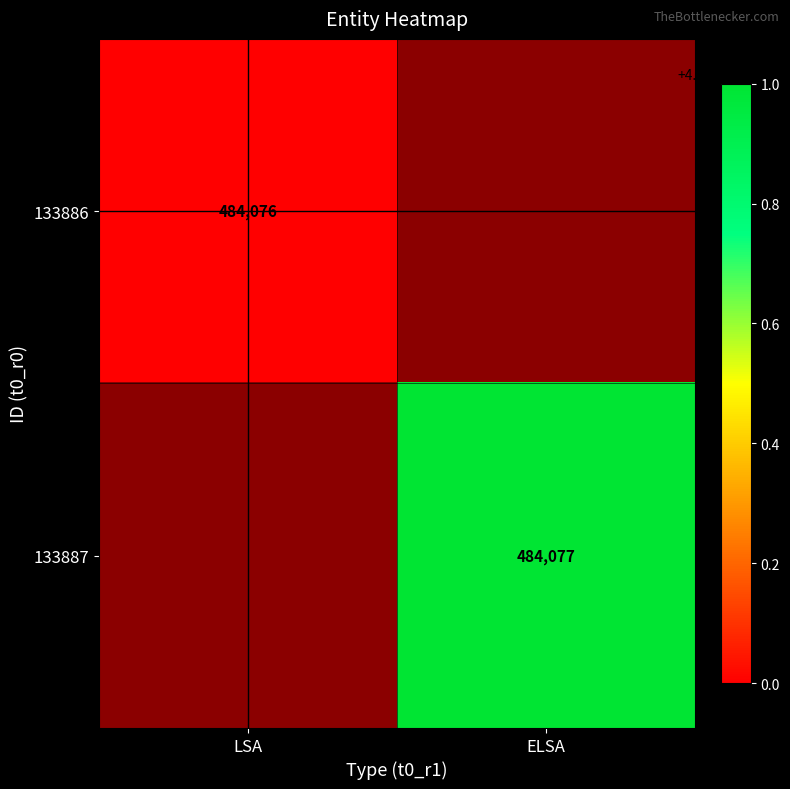

The value of 133886 at LSA is 816564. True or false?

False